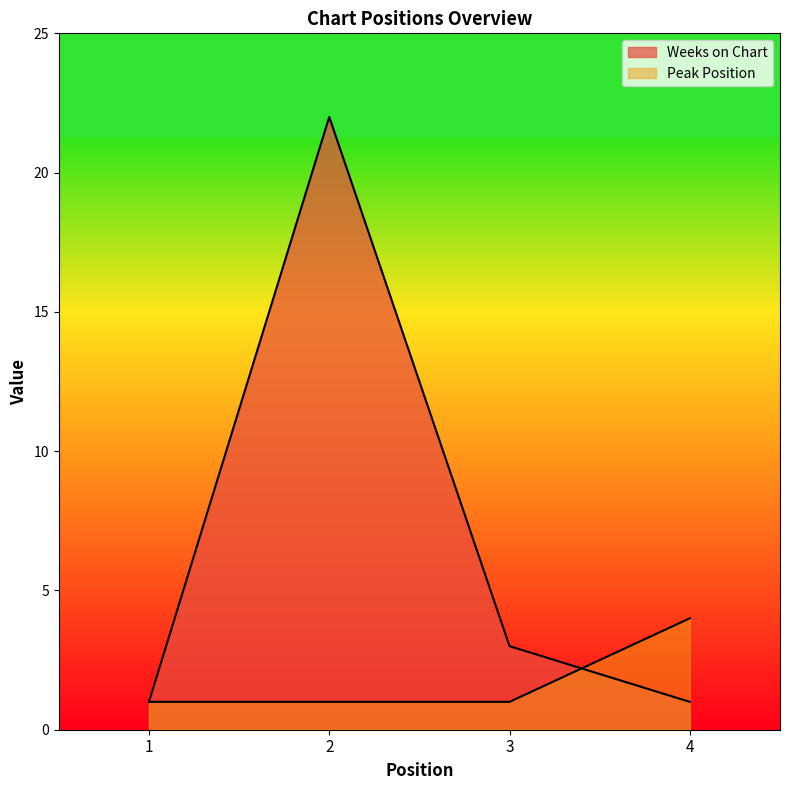

List the series in order of their overall mean, highest first.

Weeks on Chart, Peak Position